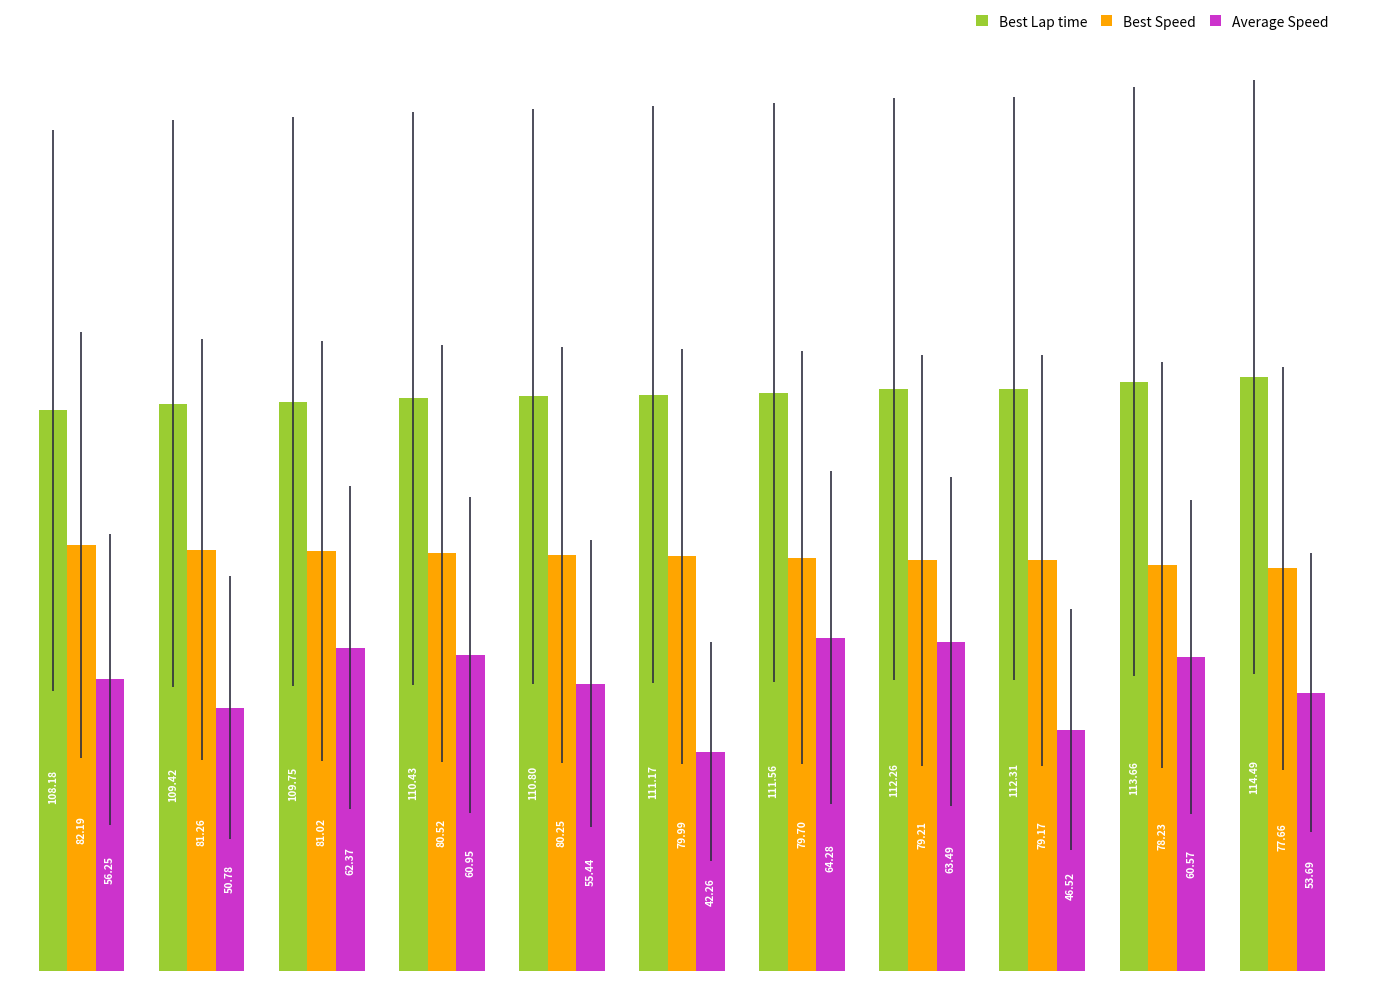

Count the number of data series in this chart.

3